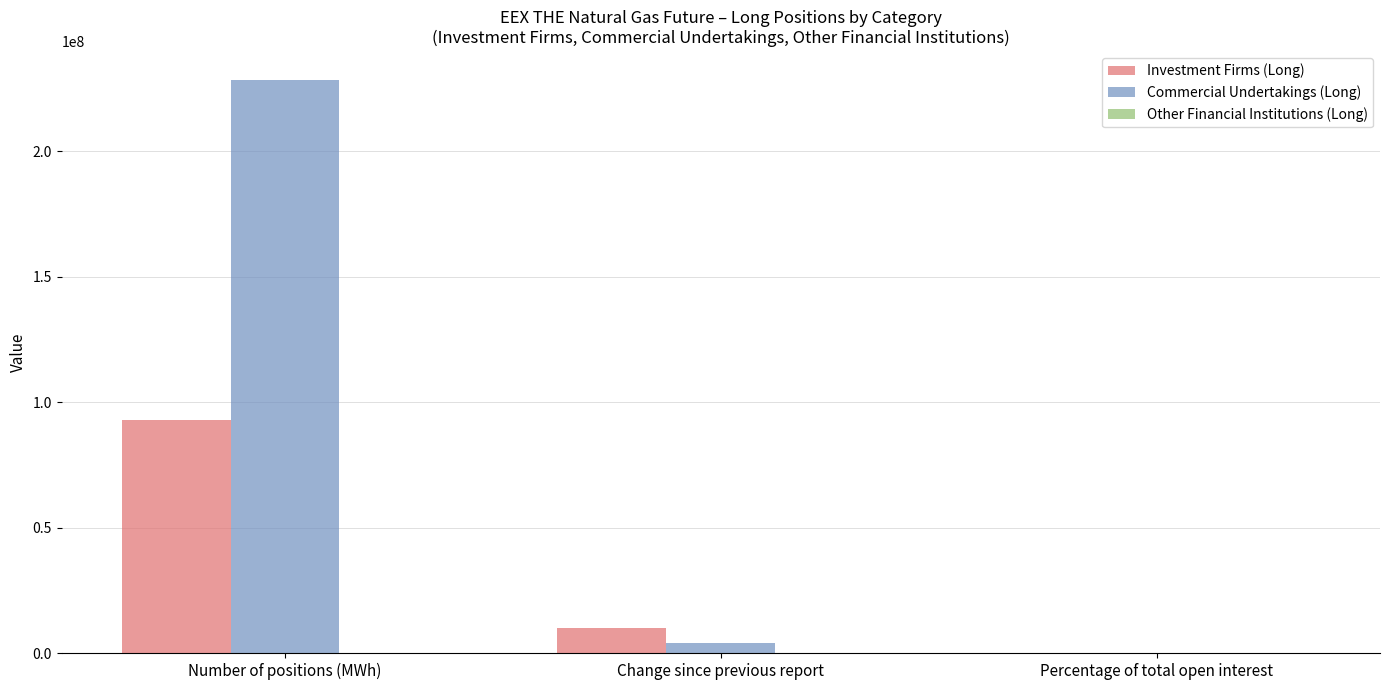

Which series has the largest range (max minus min)?

Commercial Undertakings (Long)